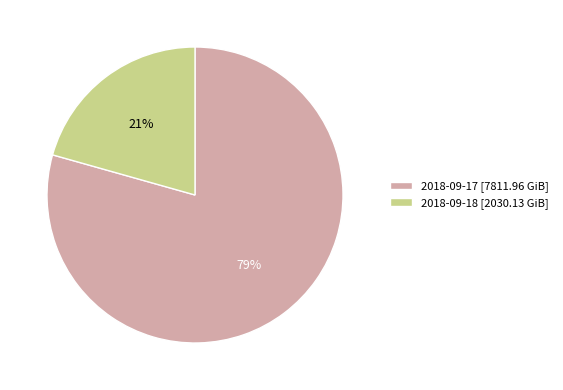

Which has a higher value, 2018-09-17 or 2018-09-18?

2018-09-17